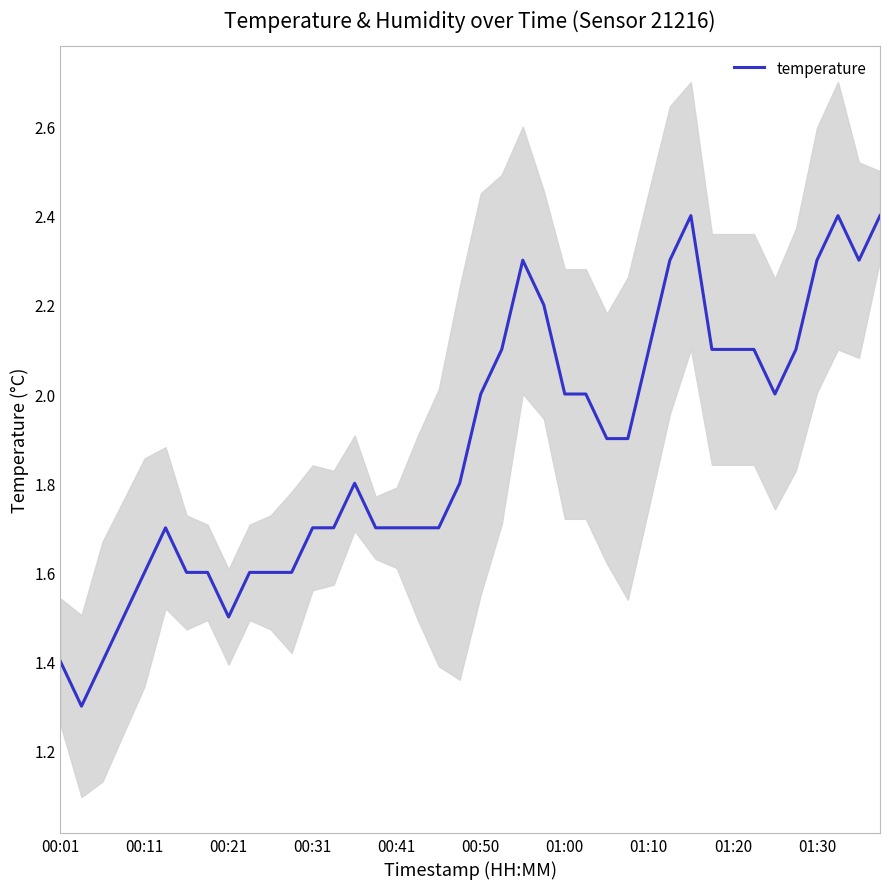

What is the maximum value for temperature?

2.4